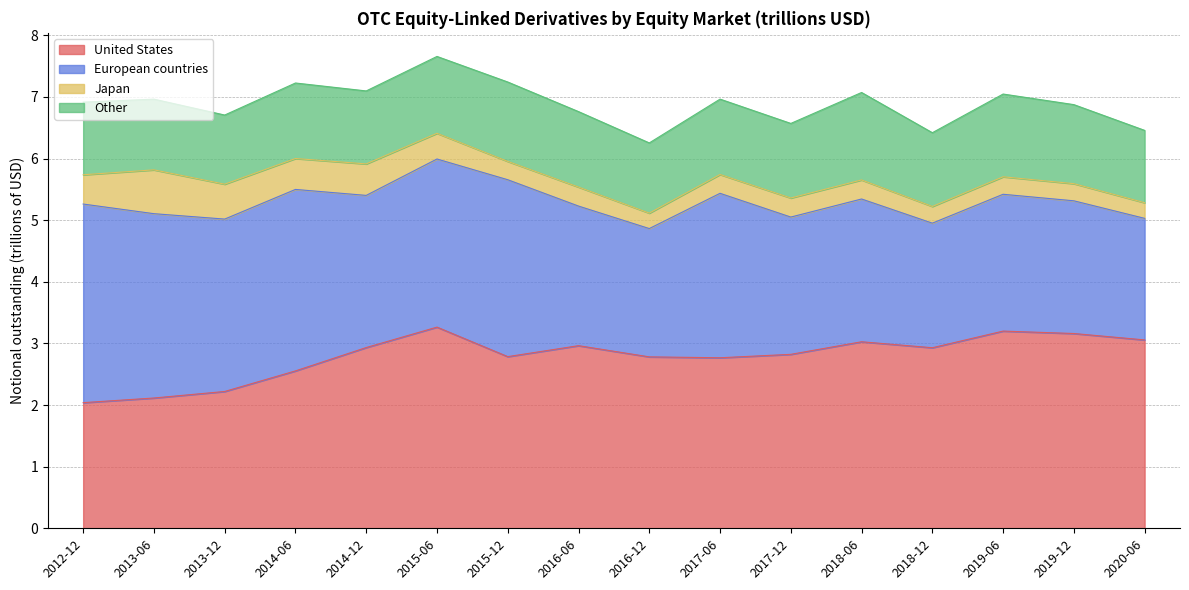

What is the value of the United States point at the 5th from the left?

2.9